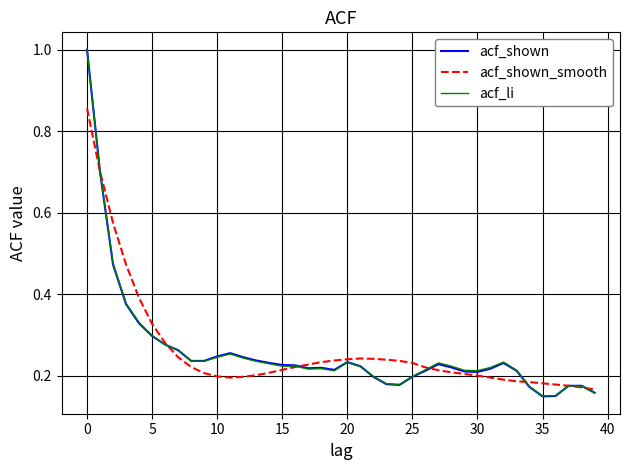

What are all the series names shown in the legend?

acf_shown, acf_shown_smooth, acf_li